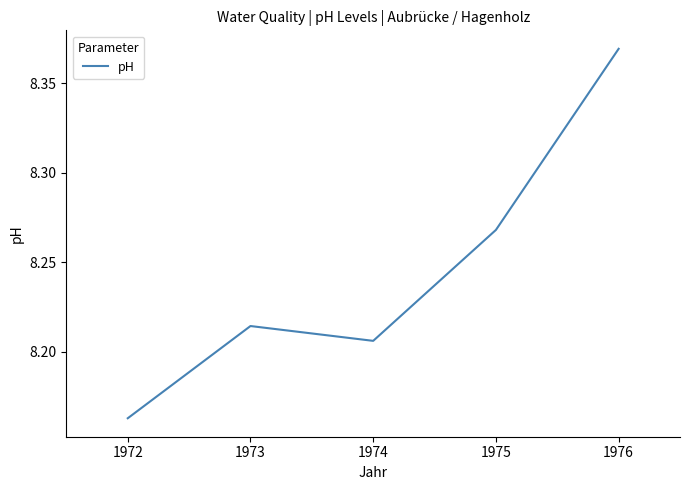

Which category has the lowest value across all series?

1972